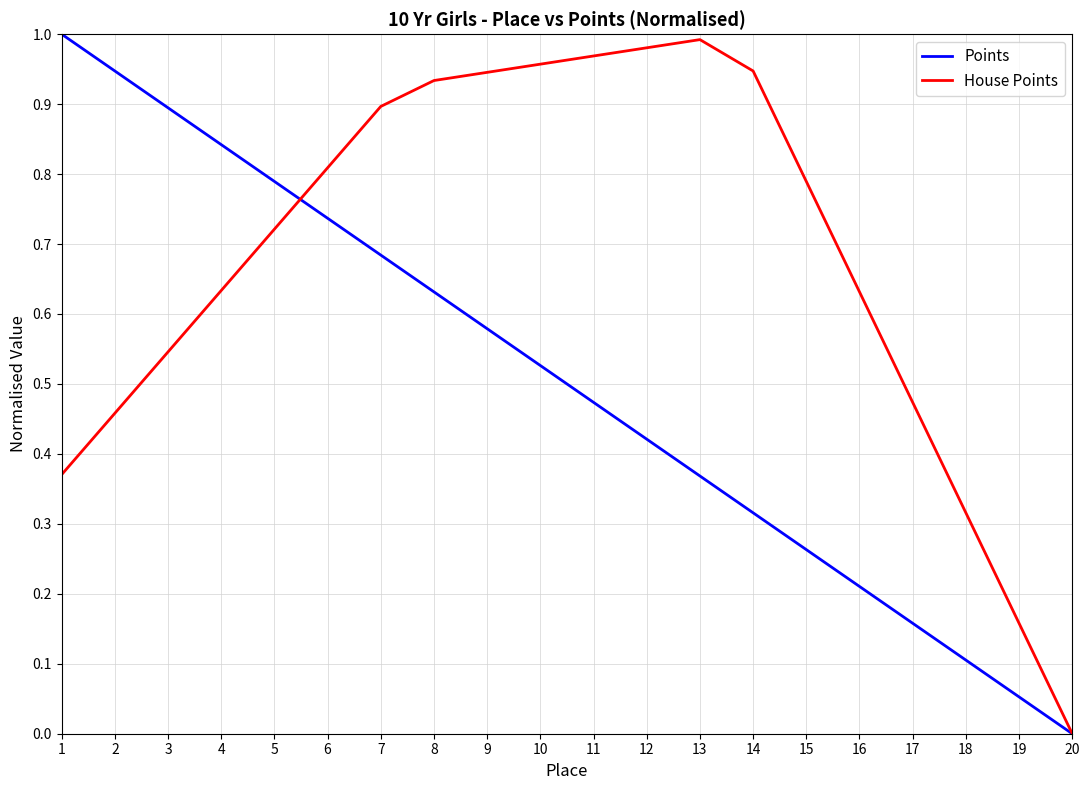

Which series has the largest total across all categories?

House Points